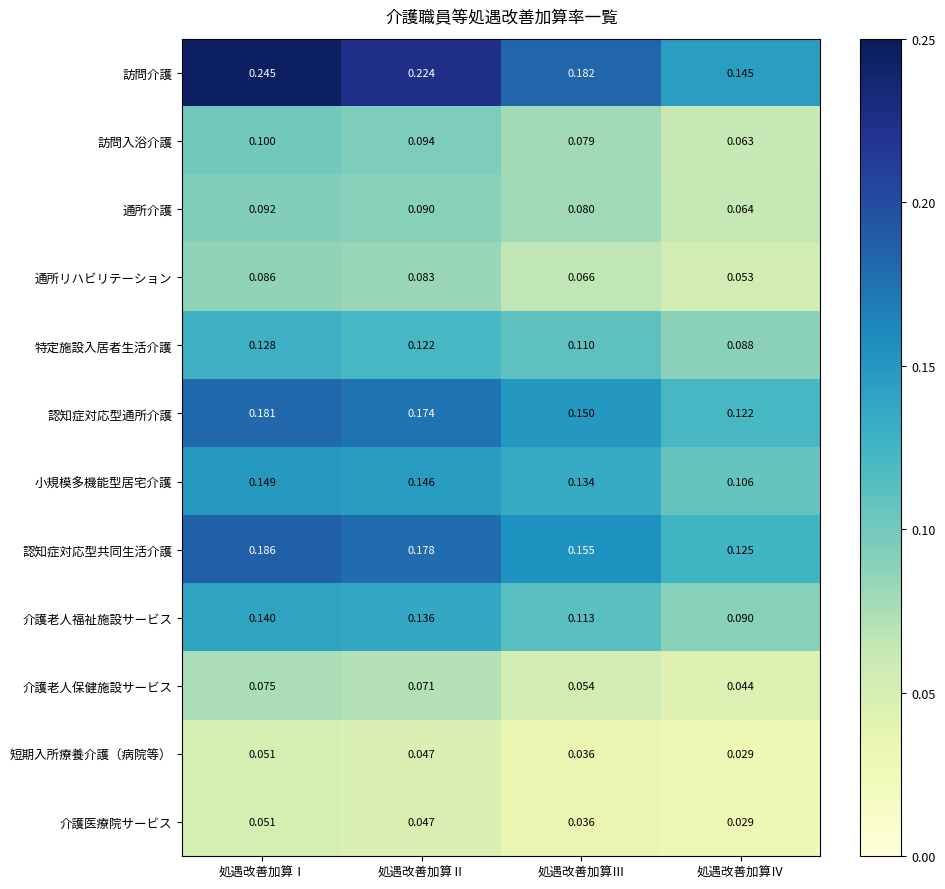

Which series has the largest total across all categories?

訪問介護